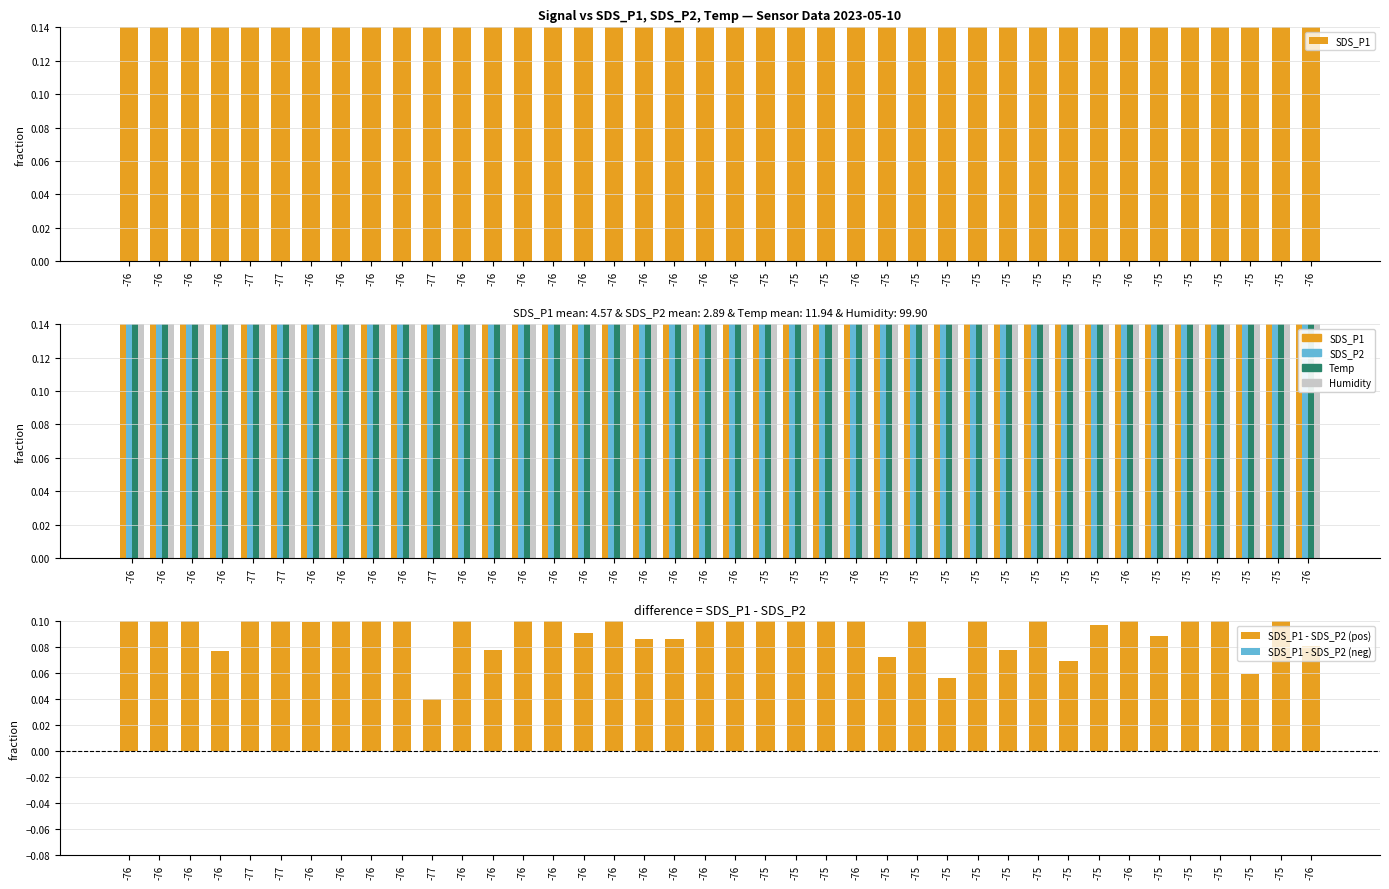

Reading left to right, list all the values displayed in this chart.

SDS_P1: -76=0.4	-76=0.3	-76=0.5	-76=0.3	-77=0.5	-77=0.4	-76=0.3	-76=0.4	-76=0.4	-76=0.4	-77=0.3	-76=0.5	-76=0.3	-76=0.5	-76=0.4	-76=0.3	-76=0.4	-76=0.3	-76=0.3	-76=0.4	-76=0.5	-75=0.4	-75=0.3	-75=0.4	-76=0.4	-75=0.3	-75=0.3	-75=0.3	-75=0.4	-75=0.3	-75=0.3	-75=0.3	-75=0.3	-76=0.4	-75=0.3	-75=0.4	-75=0.4	-75=0.3	-75=0.5	-76=0.3
SDS_P2: -76=0.2	-76=0.2	-76=0.2	-76=0.2	-77=0.2	-77=0.2	-76=0.2	-76=0.2	-76=0.2	-76=0.2	-77=0.2	-76=0.2	-76=0.2	-76=0.3	-76=0.2	-76=0.2	-76=0.3	-76=0.2	-76=0.2	-76=0.2	-76=0.3	-75=0.3	-75=0.2	-75=0.2	-76=0.2	-75=0.2	-75=0.2	-75=0.2	-75=0.3	-75=0.2	-75=0.2	-75=0.2	-75=0.2	-76=0.2	-75=0.2	-75=0.2	-75=0.3	-75=0.2	-75=0.3	-76=0.2
Temp: -76=1.0	-76=1.0	-76=1.0	-76=1.0	-77=1.0	-77=1.0	-76=1.0	-76=1.0	-76=1.0	-76=1.0	-77=1.0	-76=1.0	-76=1.0	-76=1.0	-76=1.0	-76=1.0	-76=1.0	-76=1.0	-76=1.0	-76=1.0	-76=1.0	-75=1.0	-75=1.0	-75=1.0	-76=1.0	-75=0.9	-75=1.0	-75=1.0	-75=1.0	-75=0.9	-75=0.9	-75=0.9	-75=0.9	-76=0.9	-75=0.9	-75=0.9	-75=0.9	-75=0.9	-75=0.9	-76=0.9
Humidity: -76=1.0	-76=1.0	-76=1.0	-76=1.0	-77=1.0	-77=1.0	-76=1.0	-76=1.0	-76=1.0	-76=1.0	-77=1.0	-76=1.0	-76=1.0	-76=1.0	-76=1.0	-76=1.0	-76=1.0	-76=1.0	-76=1.0	-76=1.0	-76=1.0	-75=1.0	-75=1.0	-75=1.0	-76=1.0	-75=1.0	-75=1.0	-75=1.0	-75=1.0	-75=1.0	-75=1.0	-75=1.0	-75=1.0	-76=1.0	-75=1.0	-75=1.0	-75=1.0	-75=1.0	-75=1.0	-76=1.0
SDS_P1 - SDS_P2 (pos): -76=0.2	-76=0.1	-76=0.2	-76=0.1	-77=0.3	-77=0.1	-76=0.1	-76=0.2	-76=0.2	-76=0.2	-77=0.0	-76=0.2	-76=0.1	-76=0.2	-76=0.2	-76=0.1	-76=0.1	-76=0.1	-76=0.1	-76=0.2	-76=0.2	-75=0.1	-75=0.1	-75=0.2	-76=0.1	-75=0.1	-75=0.1	-75=0.1	-75=0.2	-75=0.1	-75=0.1	-75=0.1	-75=0.1	-76=0.2	-75=0.1	-75=0.2	-75=0.1	-75=0.1	-75=0.2	-76=0.1
SDS_P1 - SDS_P2 (neg): -76=0.0	-76=0.0	-76=0.0	-76=0.0	-77=0.0	-77=0.0	-76=0.0	-76=0.0	-76=0.0	-76=0.0	-77=0.0	-76=0.0	-76=0.0	-76=0.0	-76=0.0	-76=0.0	-76=0.0	-76=0.0	-76=0.0	-76=0.0	-76=0.0	-75=0.0	-75=0.0	-75=0.0	-76=0.0	-75=0.0	-75=0.0	-75=0.0	-75=0.0	-75=0.0	-75=0.0	-75=0.0	-75=0.0	-76=0.0	-75=0.0	-75=0.0	-75=0.0	-75=0.0	-75=0.0	-76=0.0